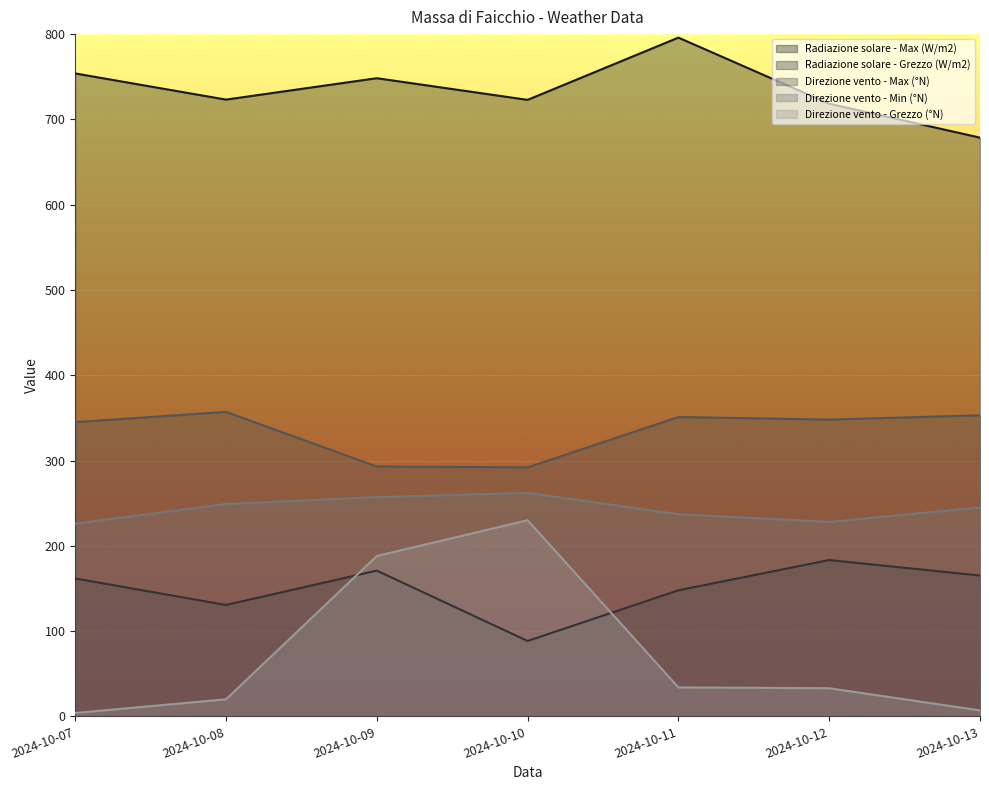

What are all the series names shown in the legend?

Radiazione solare - Max (W/m2), Radiazione solare - Grezzo (W/m2), Direzione vento - Max (°N), Direzione vento - Min (°N), Direzione vento - Grezzo (°N)